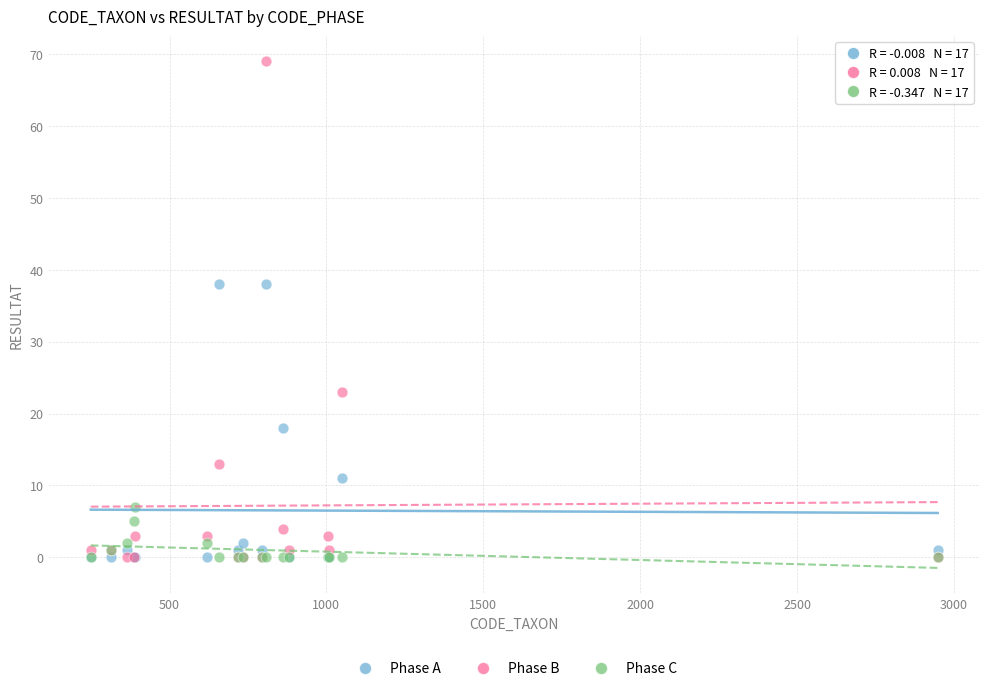

What are all the series names shown in the legend?

Phase A, Phase B, Phase C